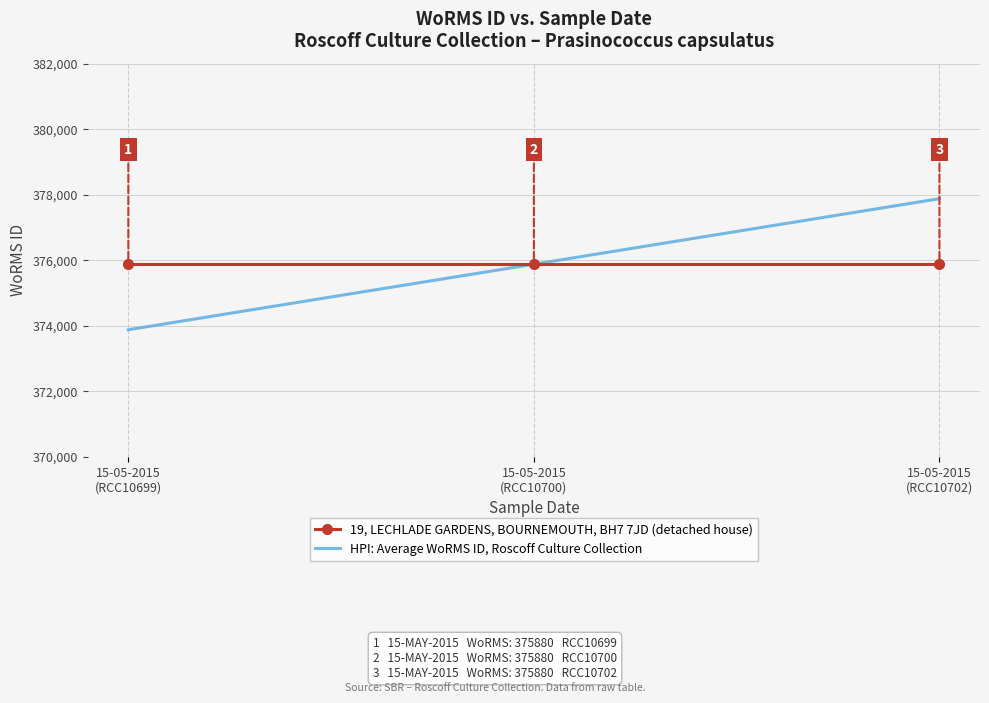

Reading right to left, transcribe all the data shown in this chart.

19, LECHLADE GARDENS, BOURNEMOUTH, BH7 7JD (detached house): 375880	375880	375880
HPI: Average WoRMS ID, Roscoff Culture Collection: 377880	375880	373880